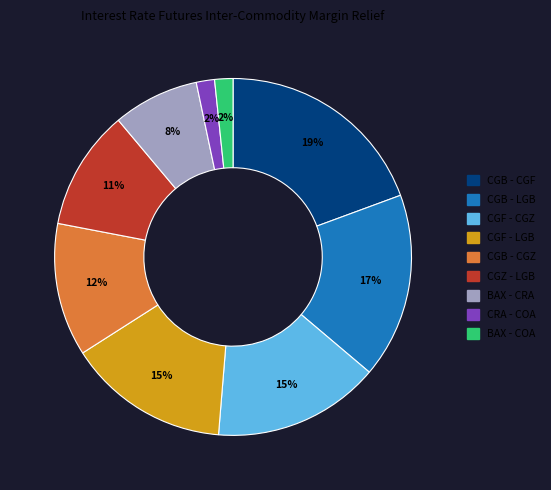

To the nearest percent, what portion does CGZ - LGB represent?

11%